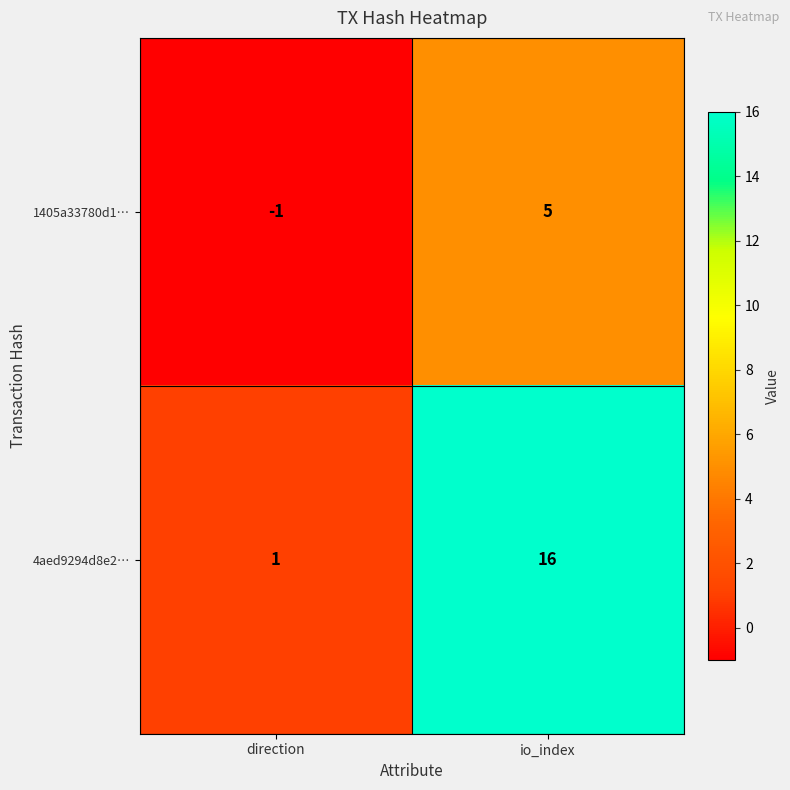

At which label is 1405a33780d1… closest to 2?

direction